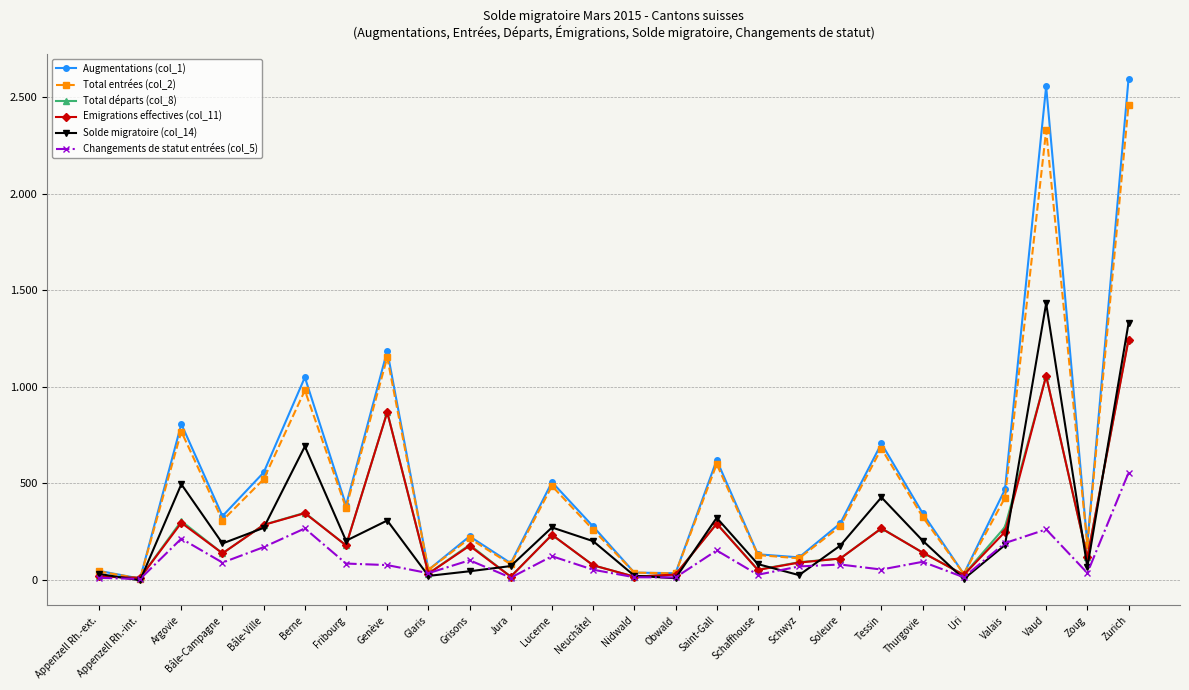

What is the value of the Emigrations effectives (col_11) point at the 1st from the left?

16